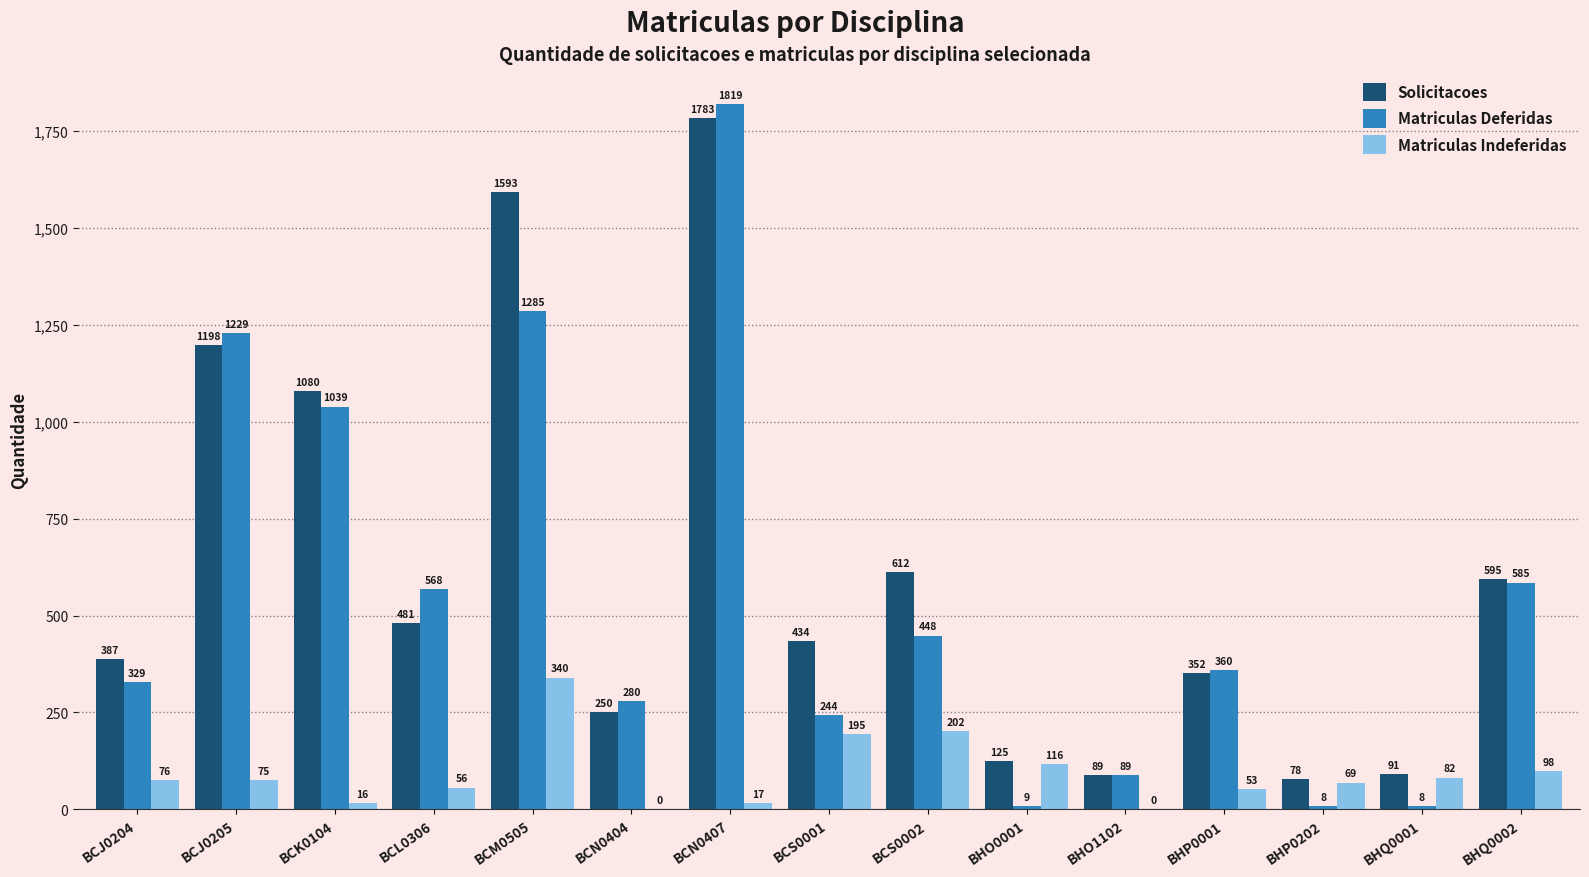

Is it true that Matriculas Indeferidas equals 56 at BCL0306?

True